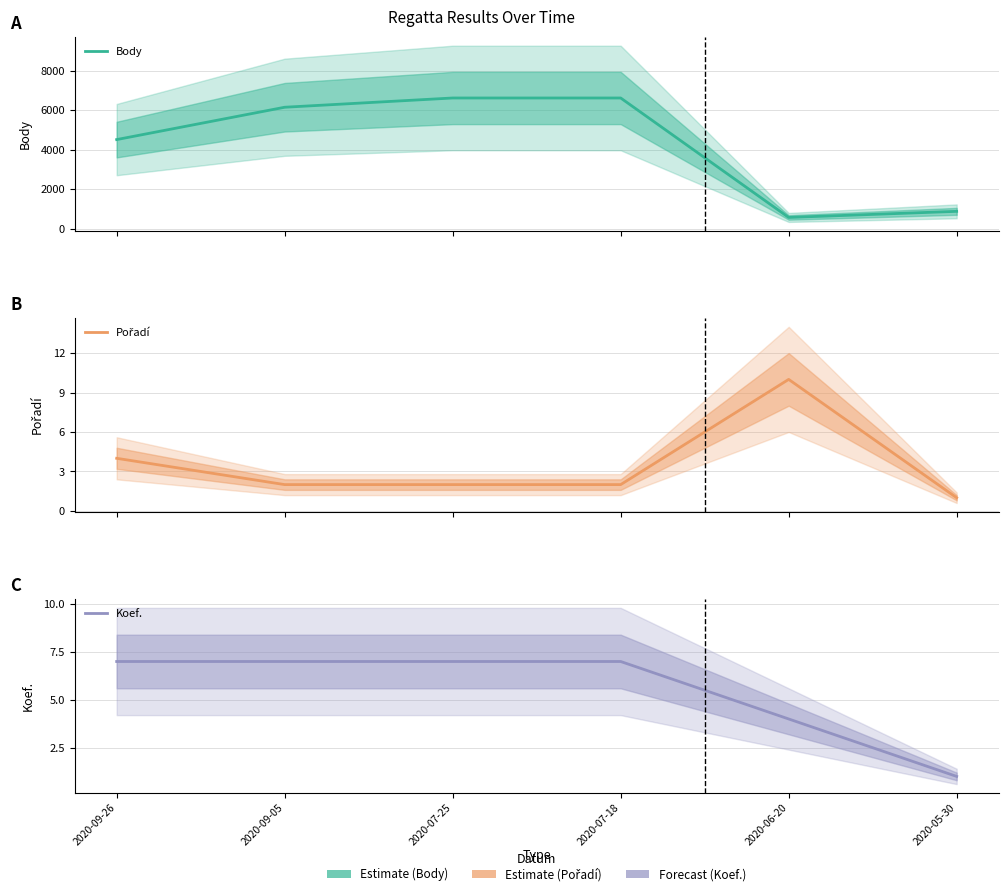

Is the value of Pořadí at 2020-07-18 greater than the value of Body at 2020-05-30?

No